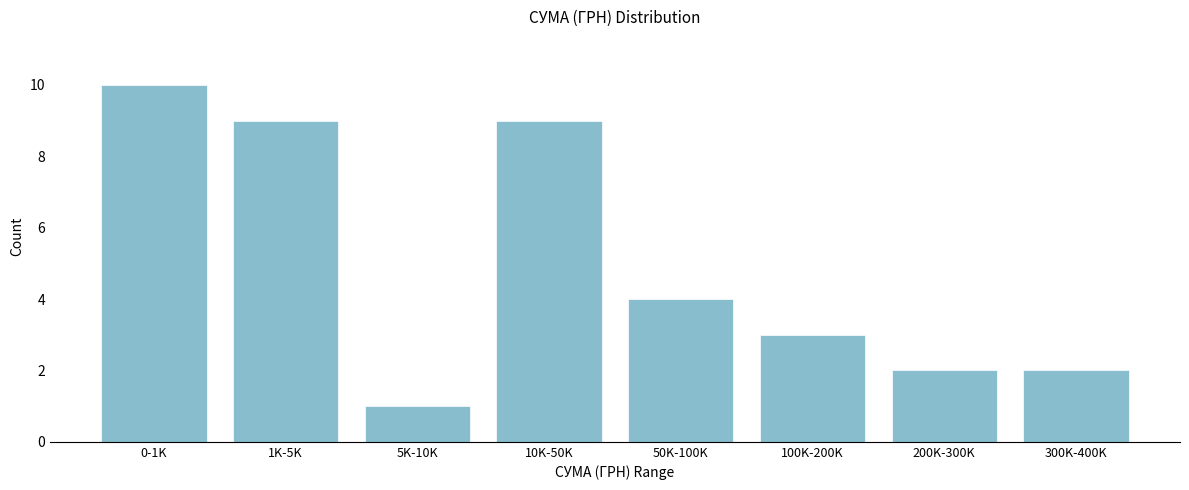

Reading left to right, list all the values displayed in this chart.

0-1K=10	1K-5K=9	5K-10K=1	10K-50K=9	50K-100K=4	100K-200K=3	200K-300K=2	300K-400K=2